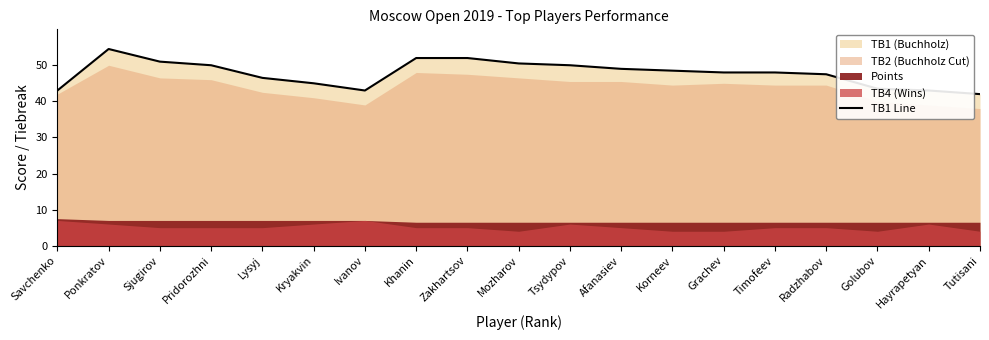

At which label does the data first exceed 48?

Ponkratov